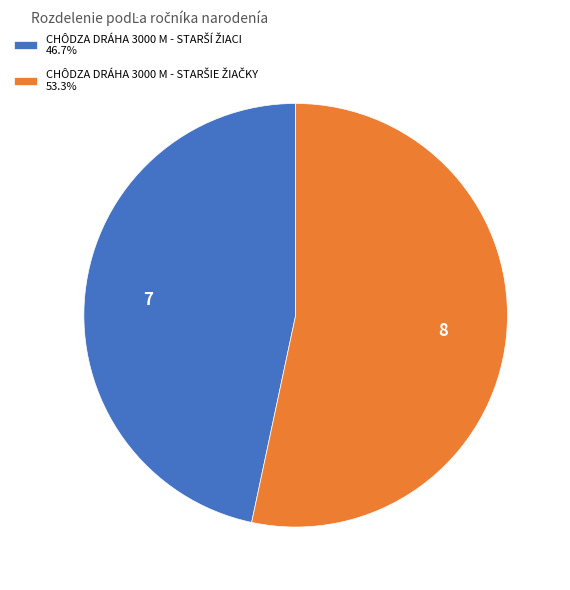

Is there a majority slice in this chart?

Yes